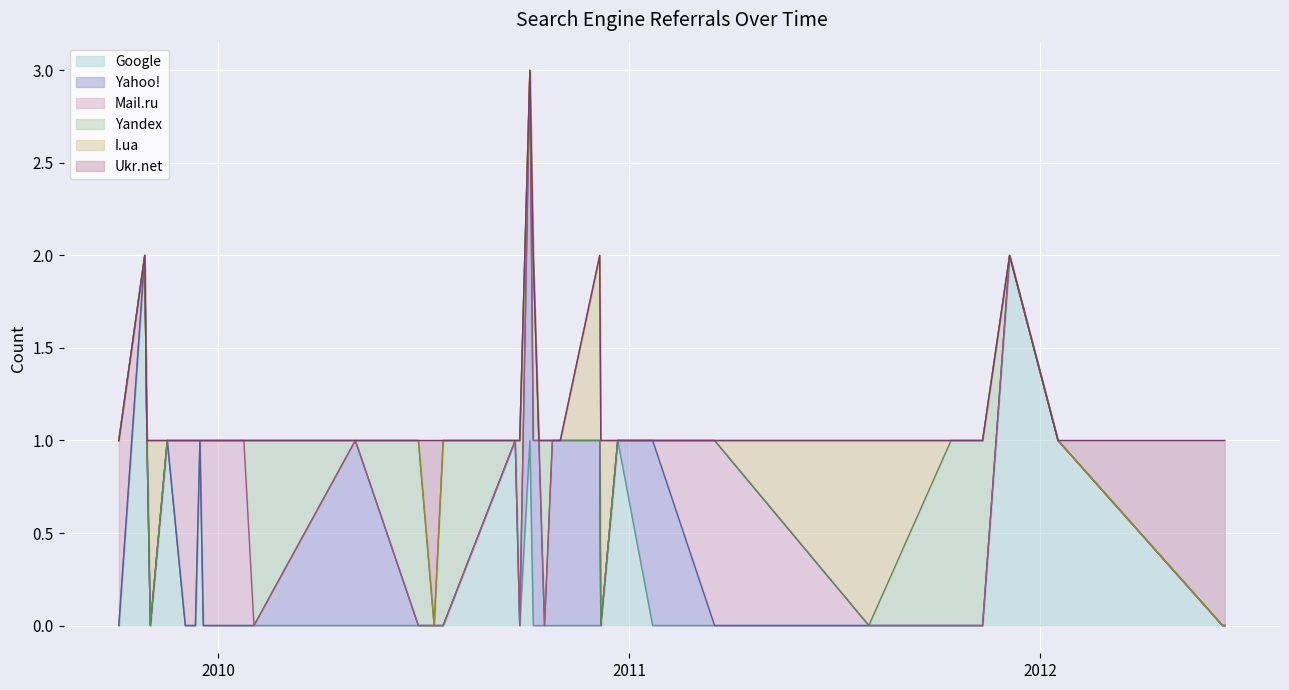

The Google series shows 2 at 2011-12-05. True or false?

True